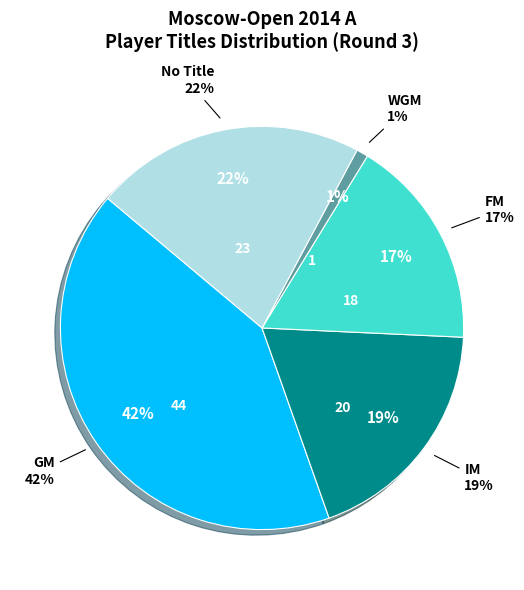

To the nearest percent, what is the difference between the largest and smallest slice percentages?

41%